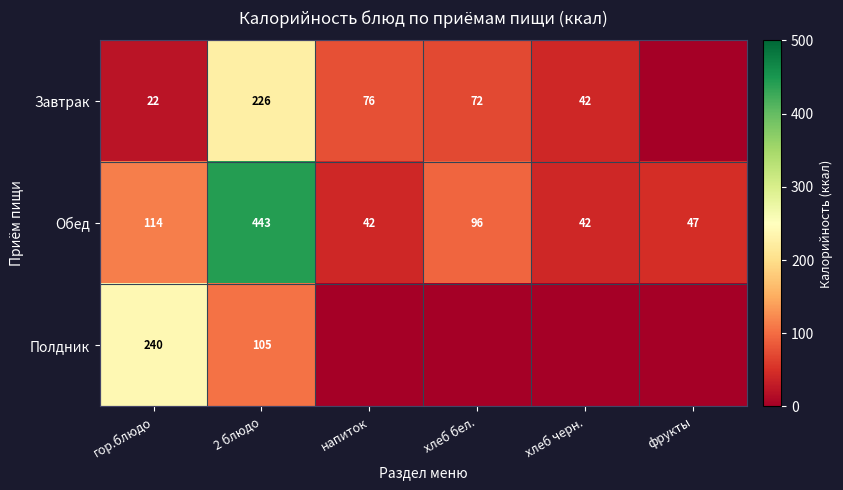

Read the Обед value at хлеб бел., to the nearest 10.

100